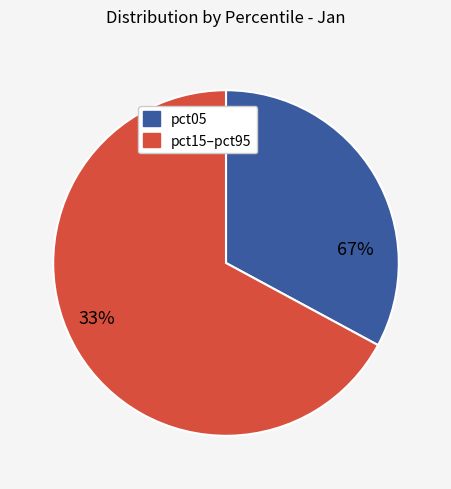

To the nearest percent, what is the average slice percentage?

50%